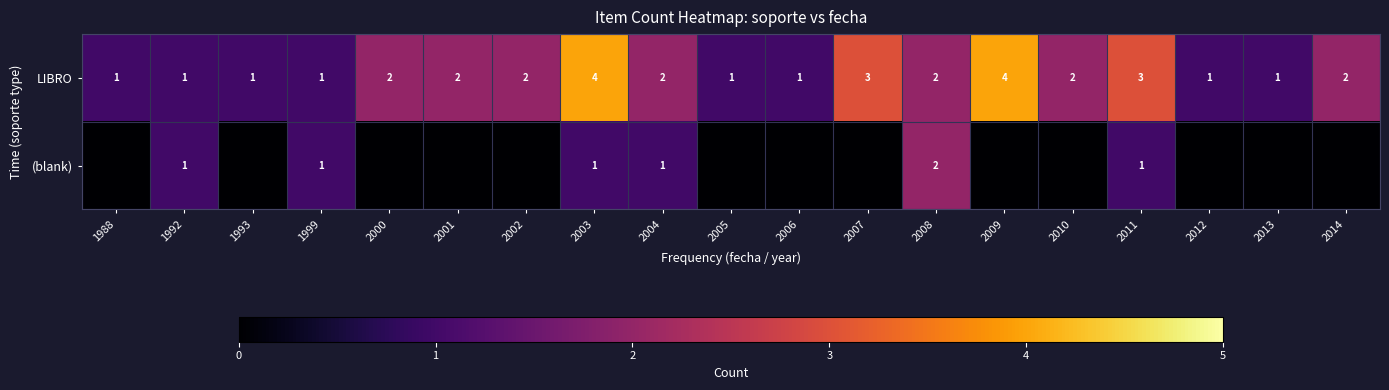

The value of LIBRO at 2013 is 1. True or false?

True